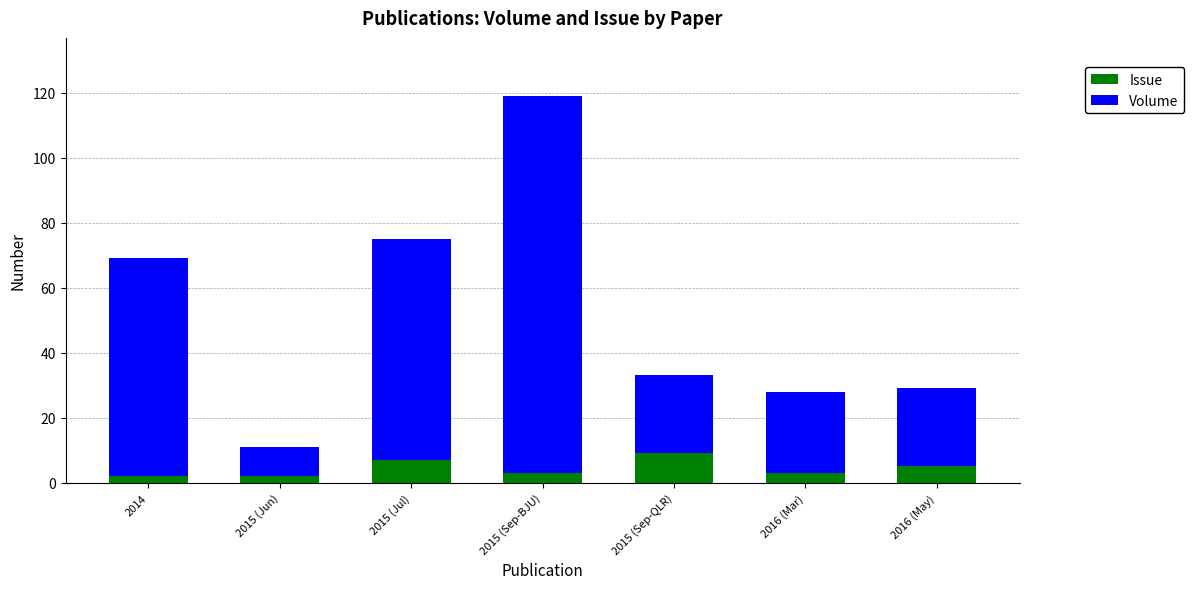

What is the lowest value of the Issue series?

2